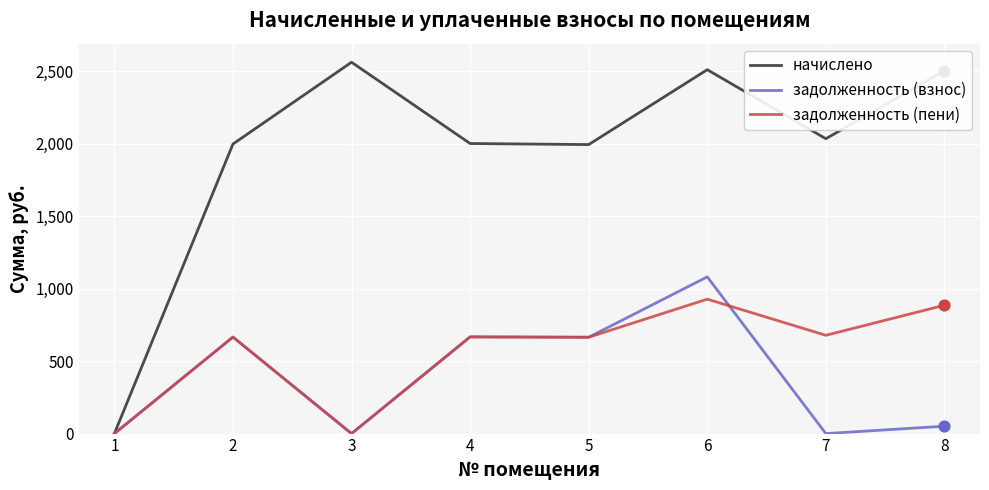

Which series changed the most between 1 and 5?

начислено